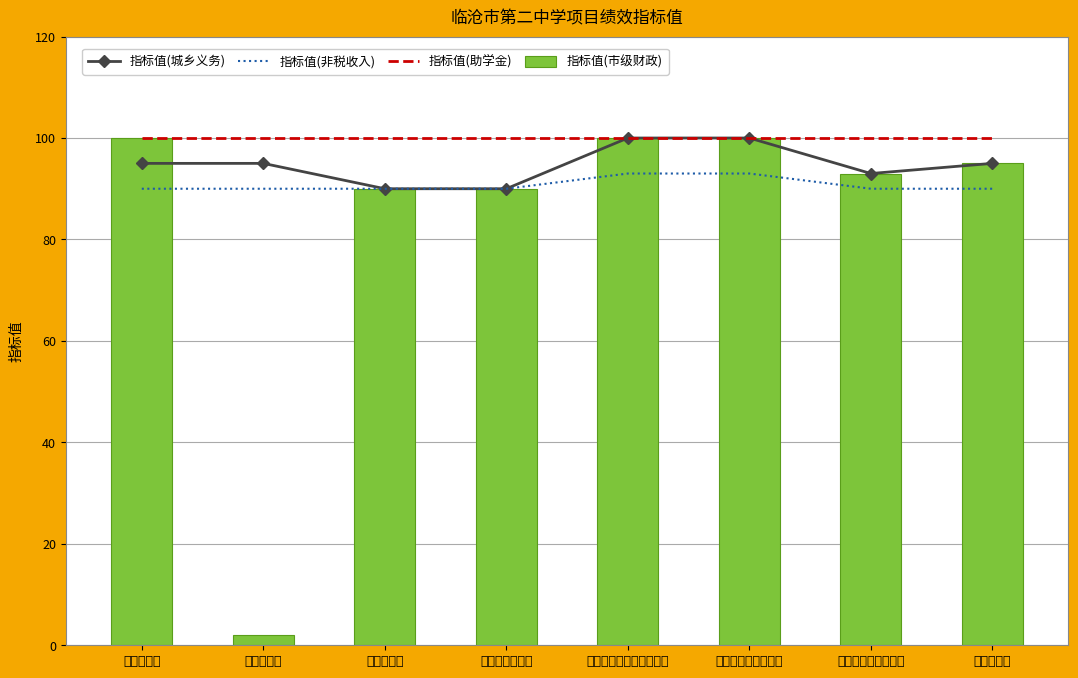

Read the 指标值(非税收入) value at 补助资金当年到位率.

93